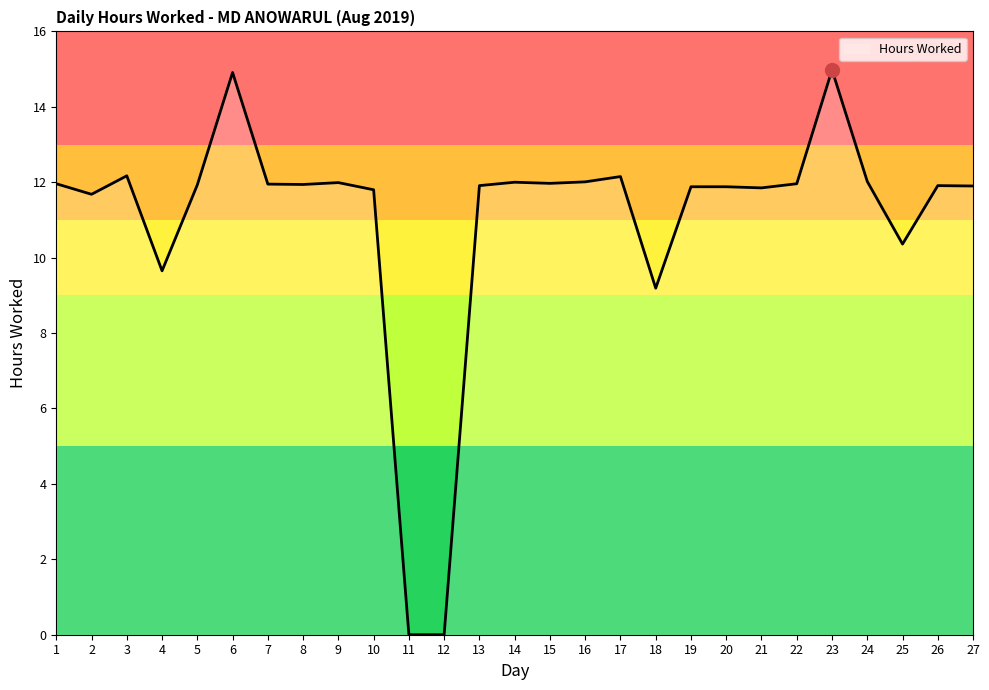

Between 14 and 2, which is larger?

14